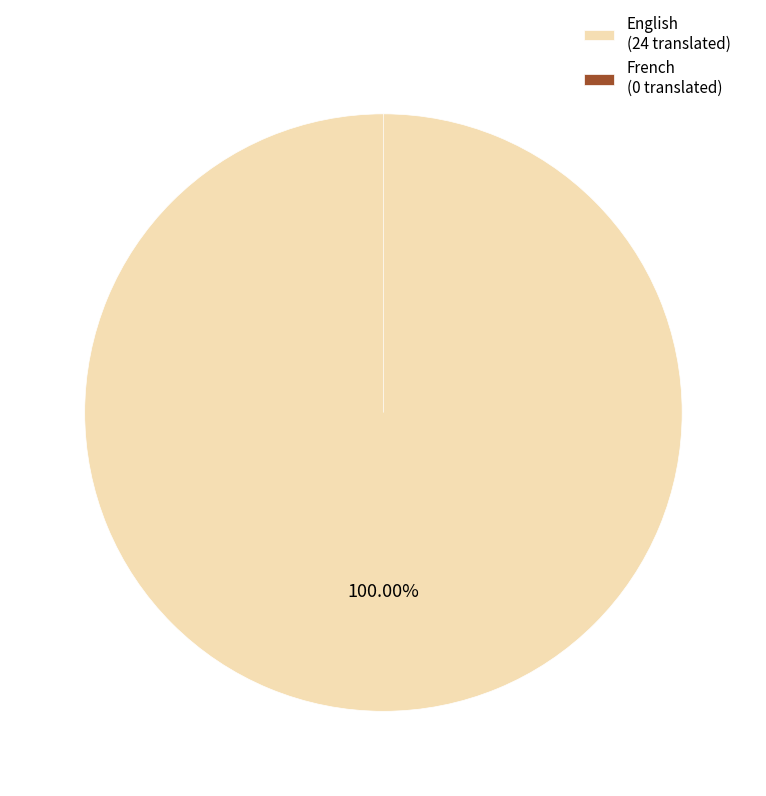

Is the sum of French and English greater than half?

Yes